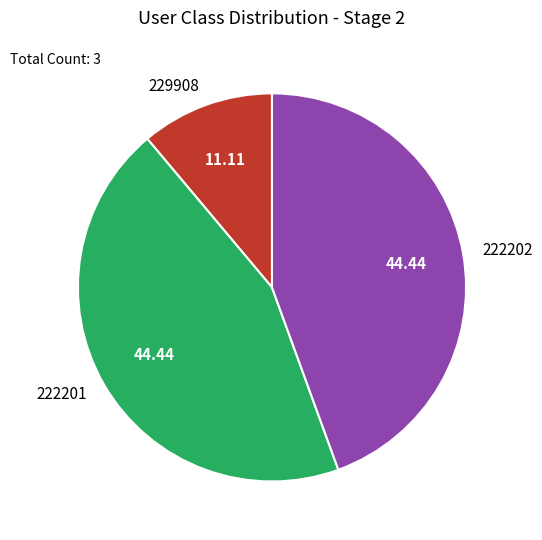

True or false: 222201 accounts for 31% of the total.

False